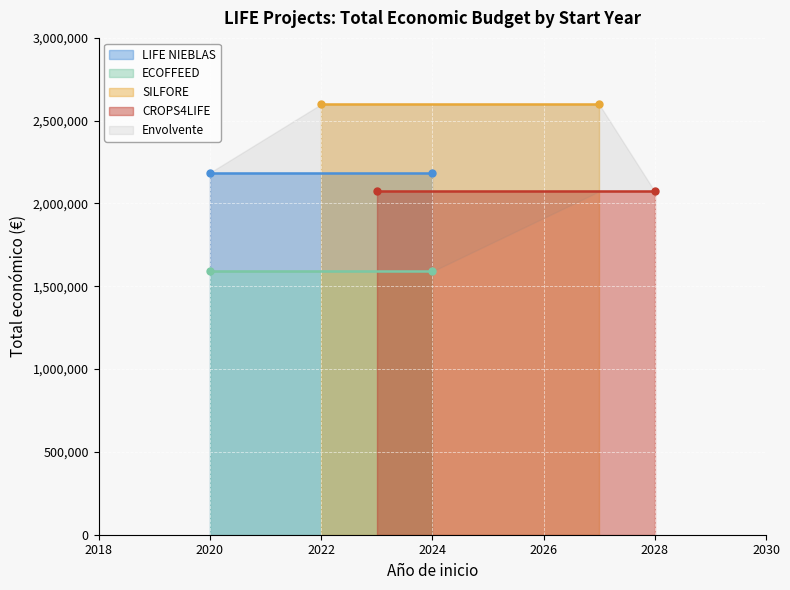

What is the value of the 1st point from the left?

2185777